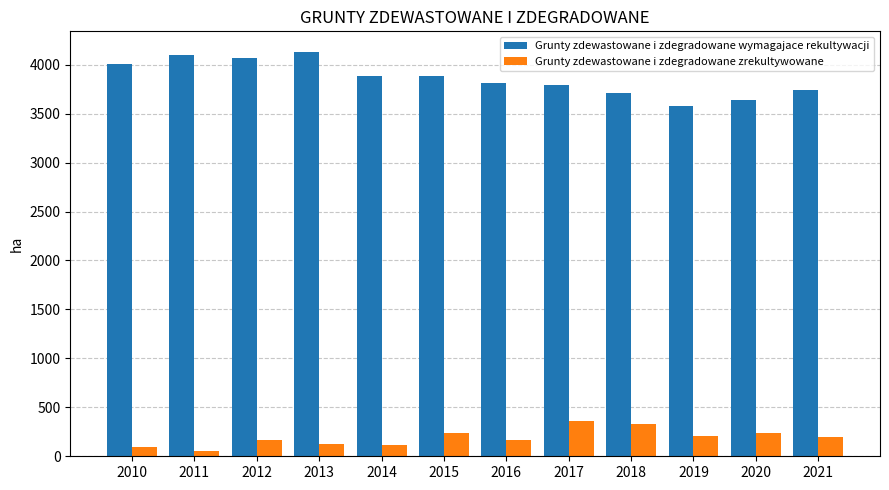

The Grunty zdewastowane i zdegradowane zrekultywowane series shows 202 at 2021. True or false?

True